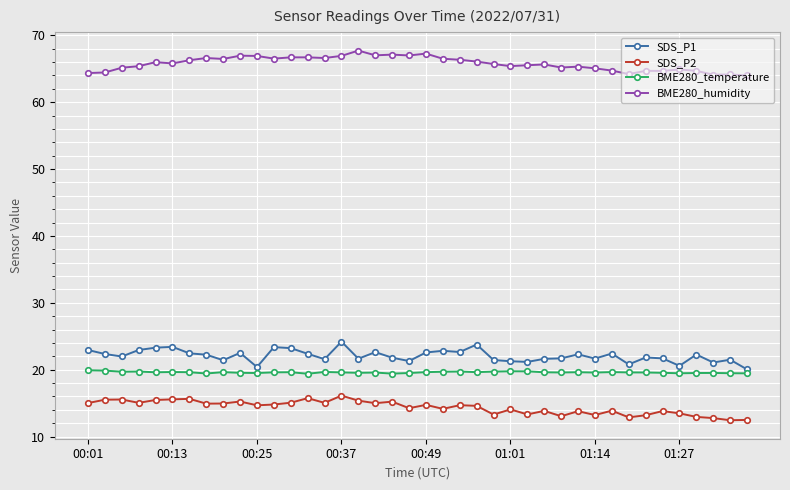

What is the value of the SDS_P1 point at the 36th from the left?

20.6